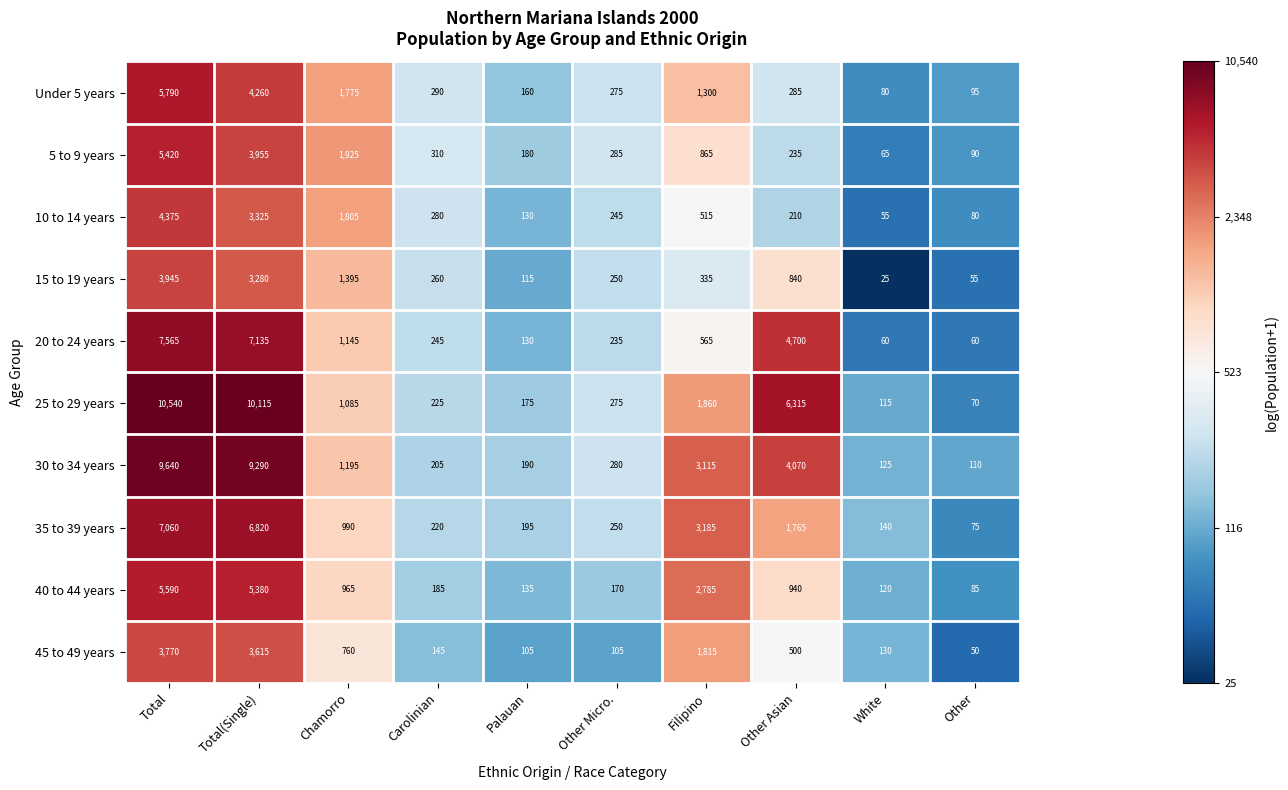

Rank the series by their maximum value, from highest to lowest.

25 to 29 years, 30 to 34 years, 20 to 24 years, 35 to 39 years, Under 5 years, 40 to 44 years, 5 to 9 years, 10 to 14 years, 15 to 19 years, 45 to 49 years